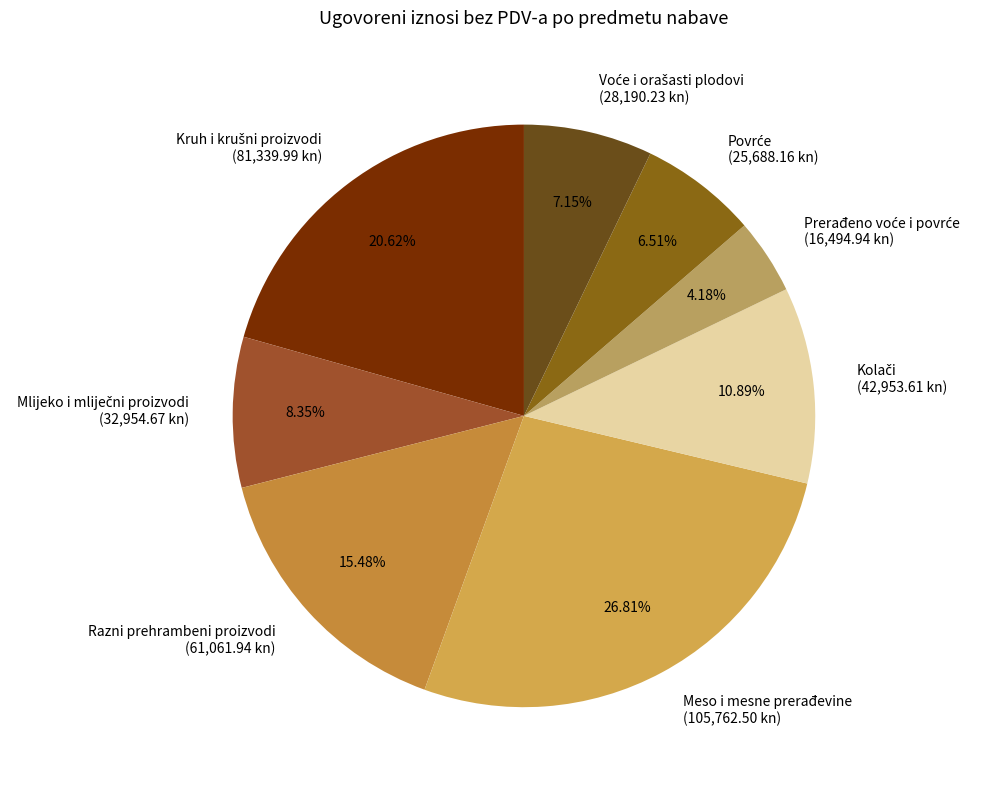

Is there a majority slice in this chart?

No